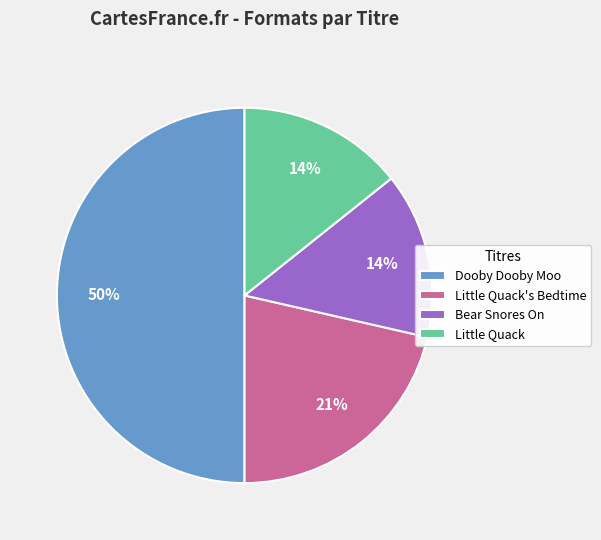

To the nearest percent, what is the difference between the largest and smallest slice percentages?

36%